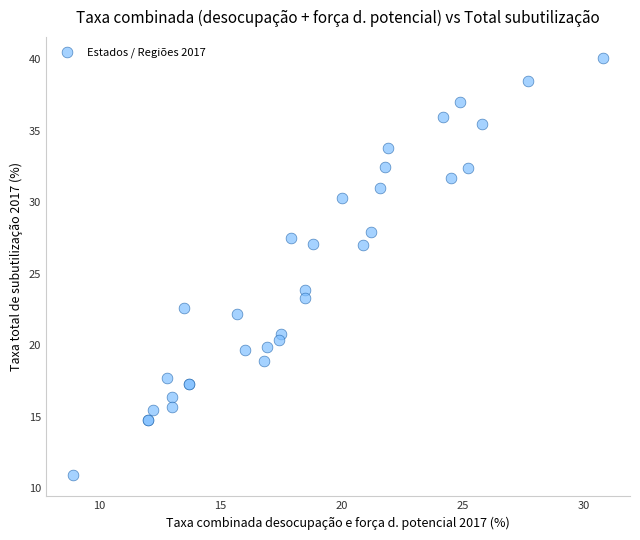

What Y value in the scatter plot is closest to 25?

23.9